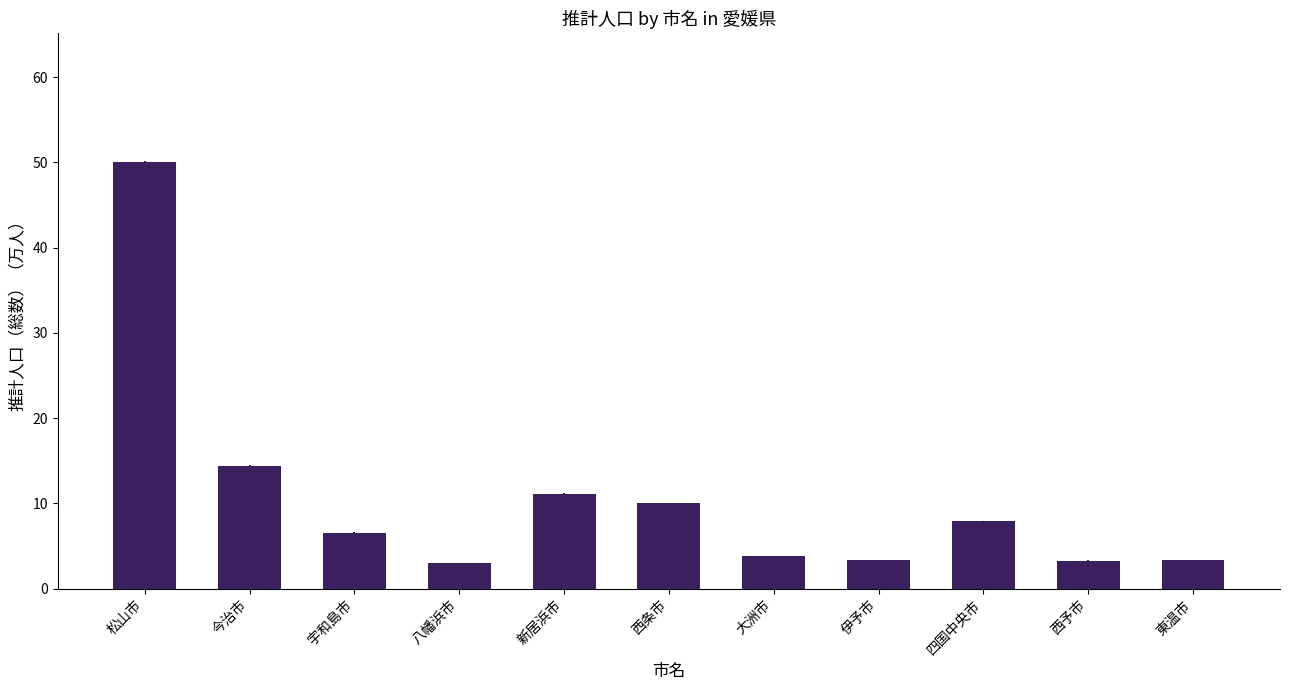

What is the value of the 6th bar from the left?

10.1